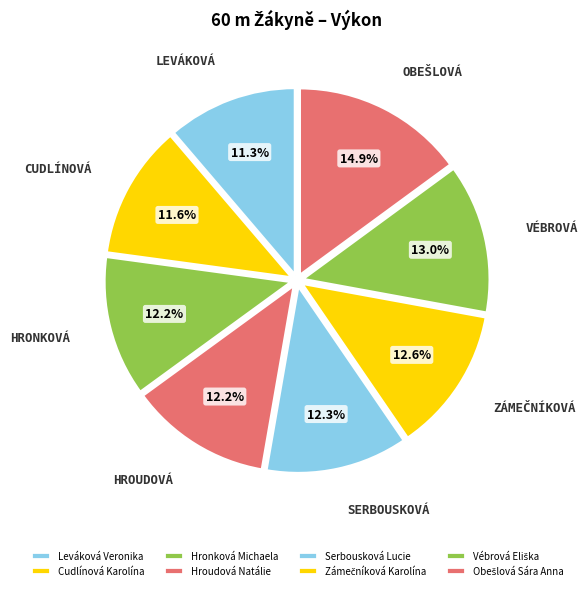

How many segments does this pie chart have?

8